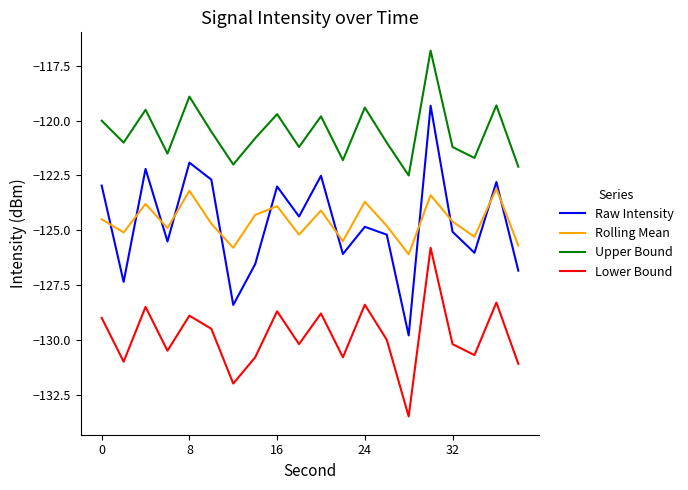

What are all the series names shown in the legend?

Raw Intensity, Rolling Mean, Upper Bound, Lower Bound